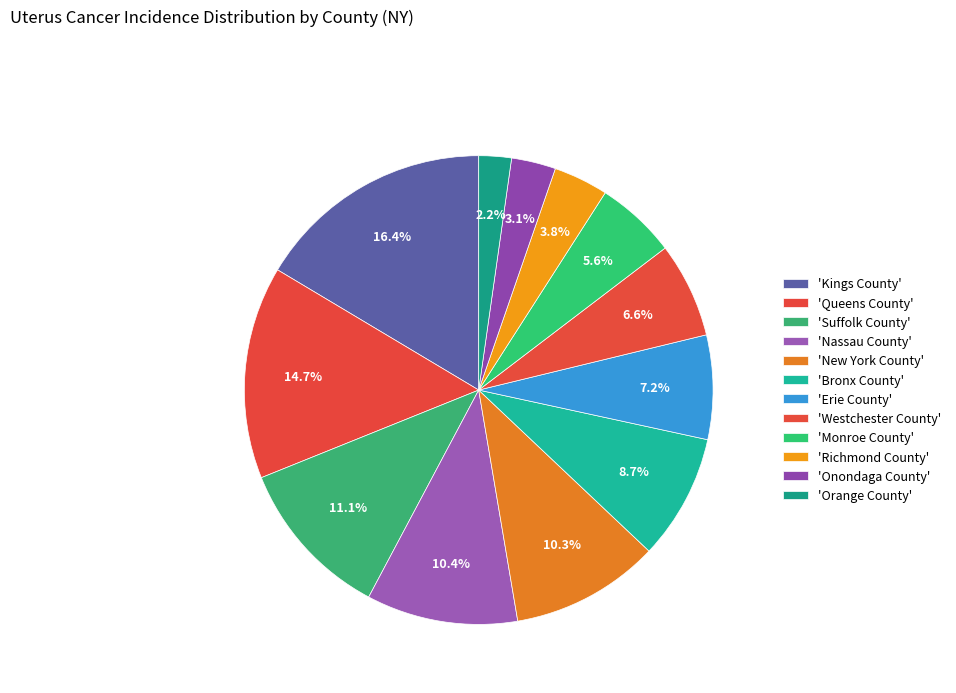

Is there any slice that represents more than half of the pie?

No